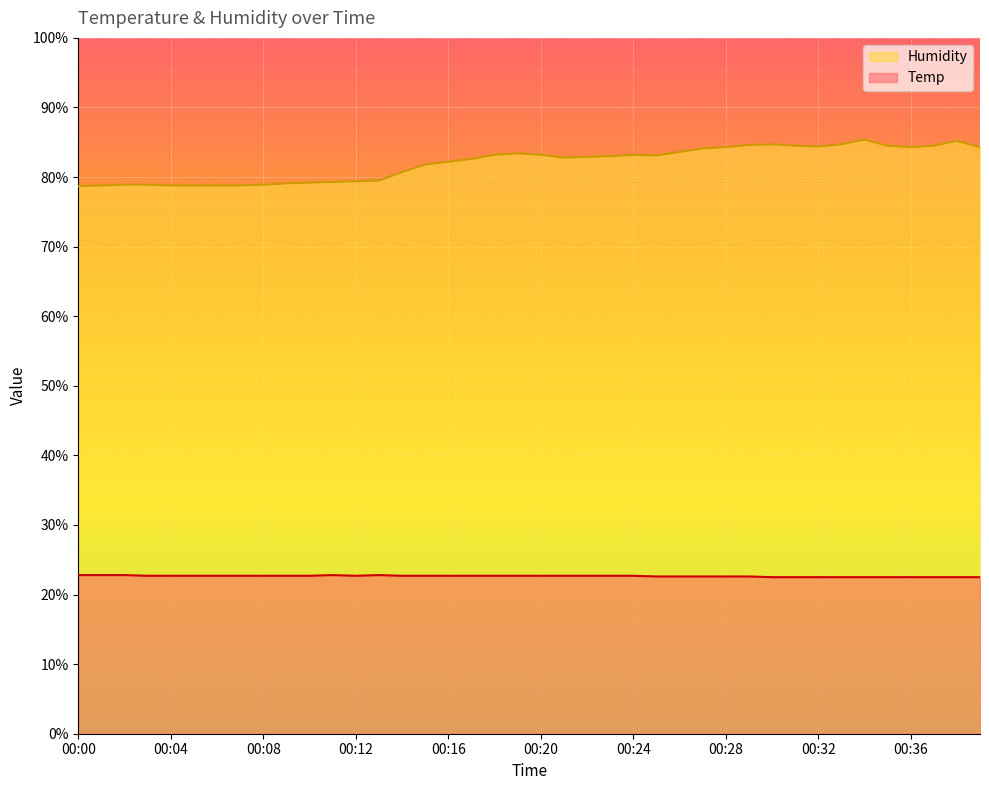

Does the chart display data point markers on the line(s)?

No